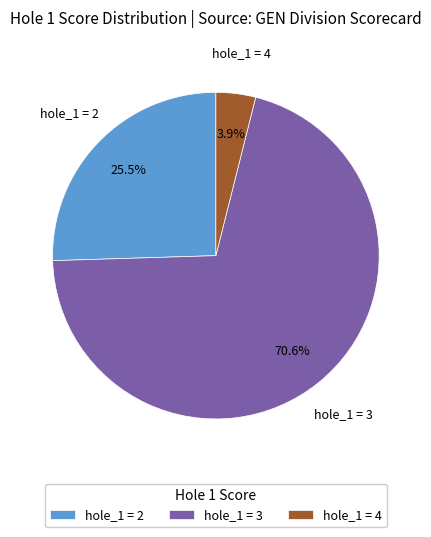

Which slice is the largest?

hole_1 = 3